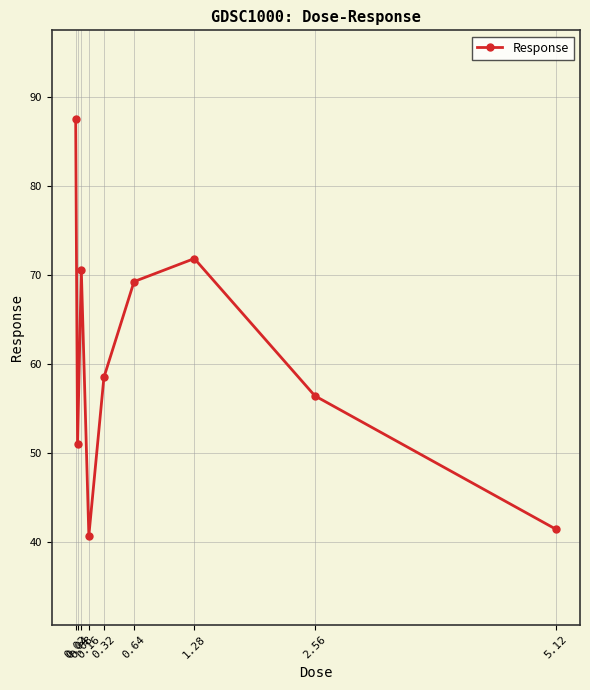

Rank the categories by value from lowest to highest.

0.16, 5.12, 0.04, 2.56, 0.32, 0.64, 0.08, 1.28, 0.02